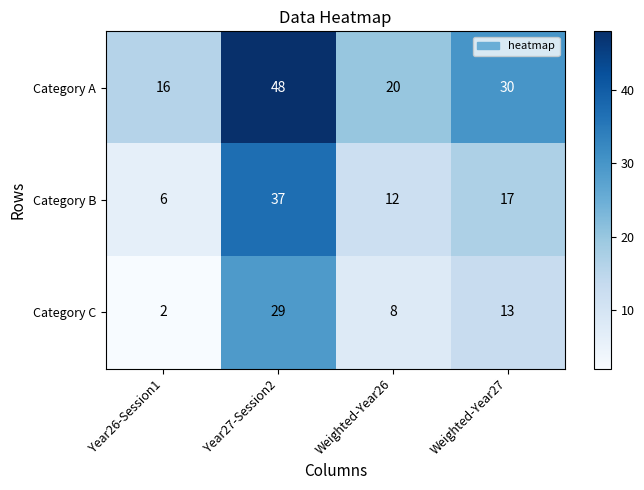

Count the Category B values in the range 12 to 37.

3